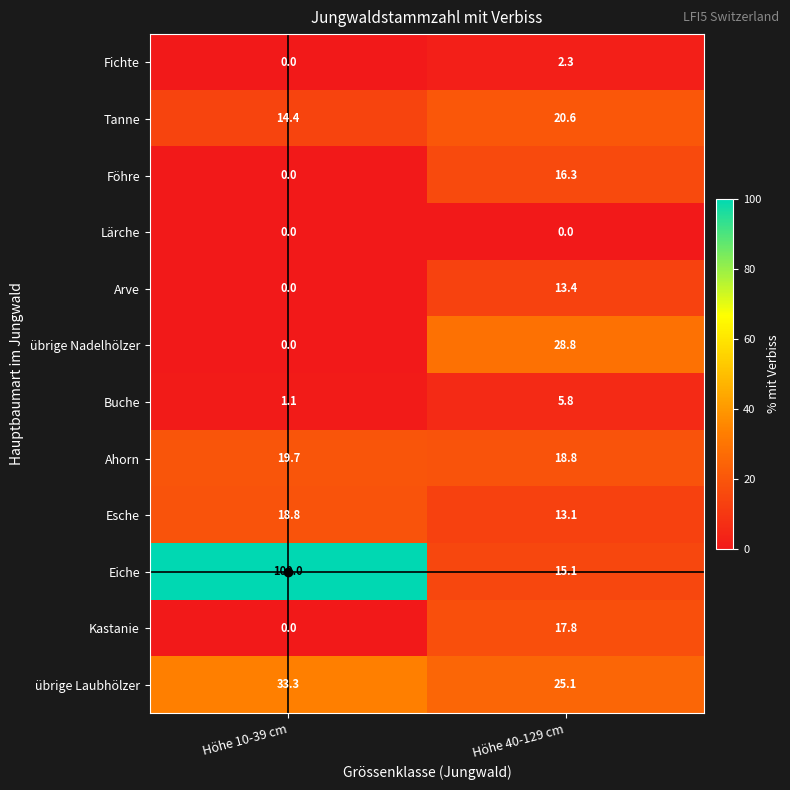

True or false: Fichte has a value of 3.2 at Höhe 40-129 cm.

False